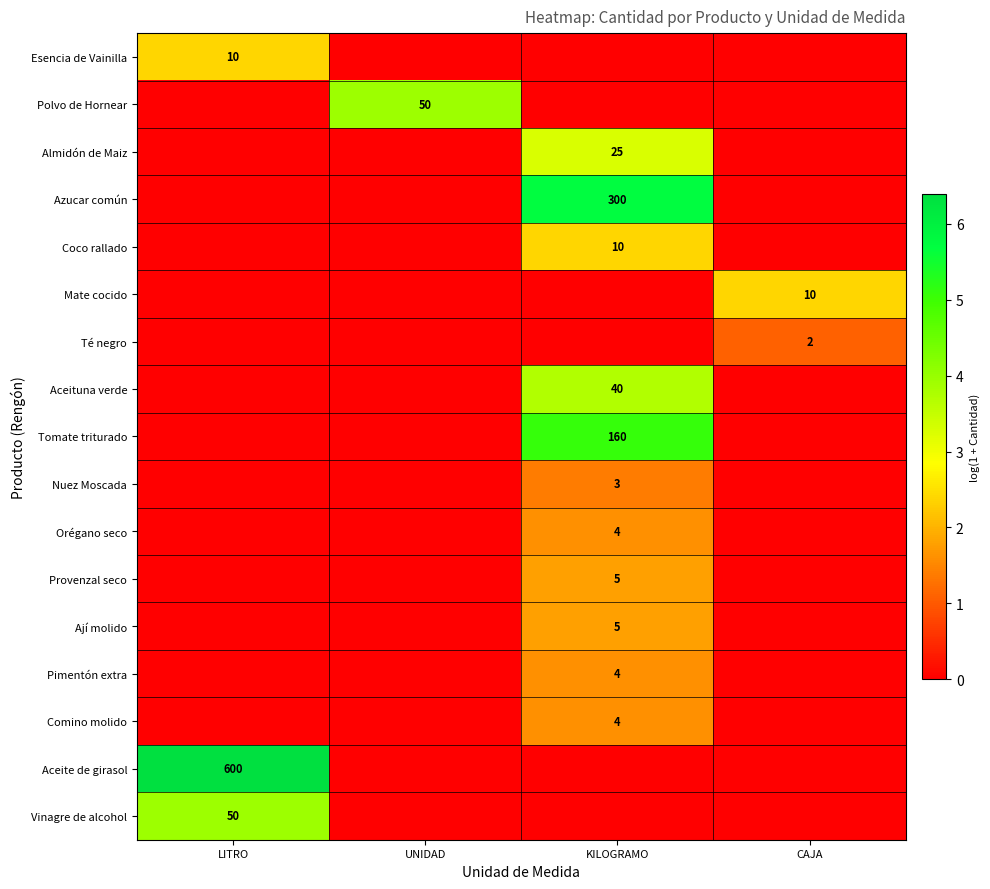

At how many categories does at least one series exceed 2?

4